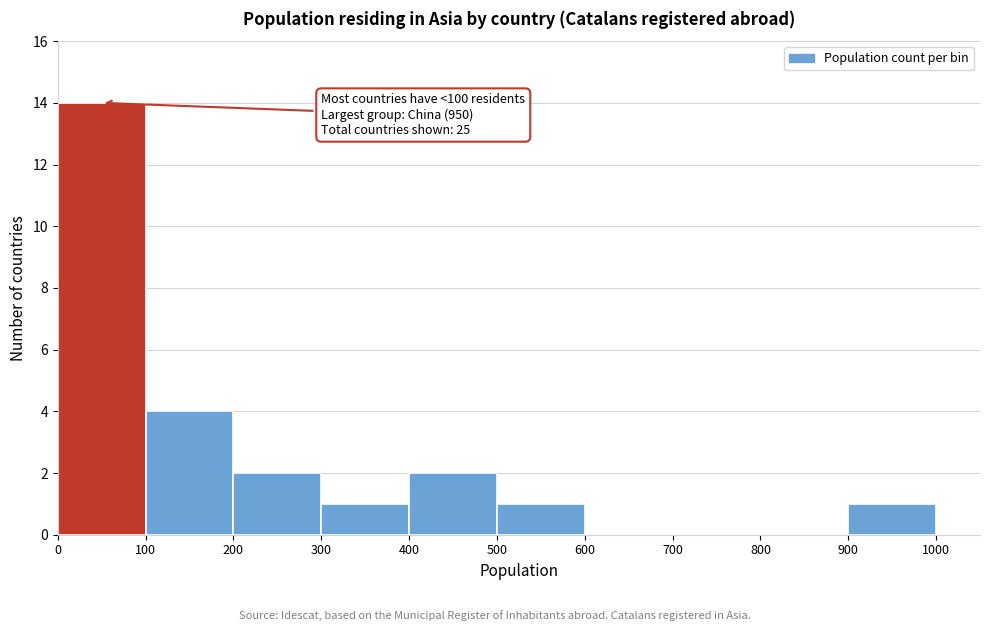

Which range on the x-axis has the tallest bar?

0 to 100